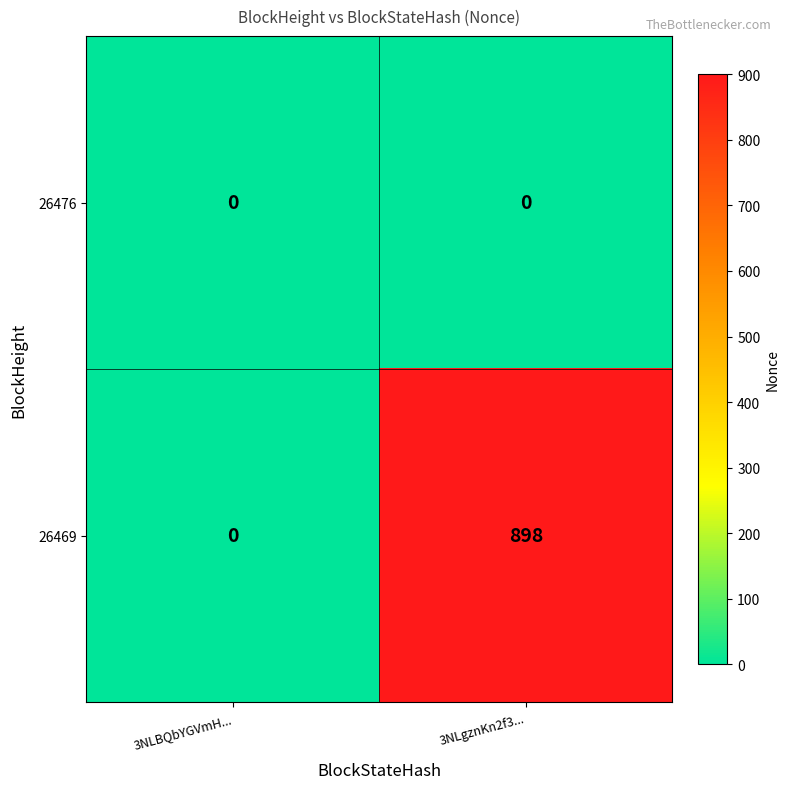

List the series in order of their peak value, lowest first.

26476, 26469